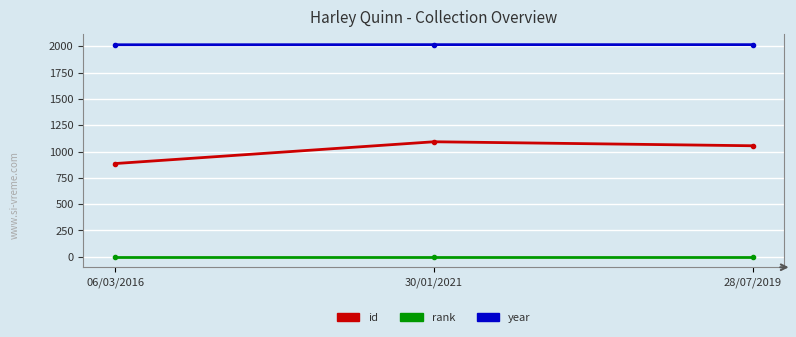

What is the total value across all series at 28/07/2019?

3072